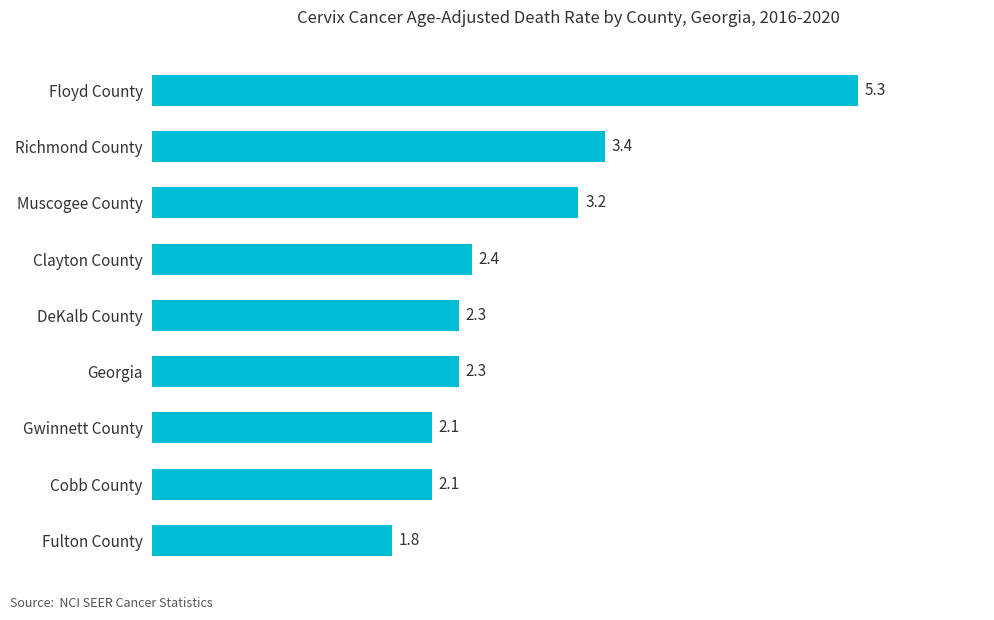

Are the bars grouped side by side (vs. stacked)?

No